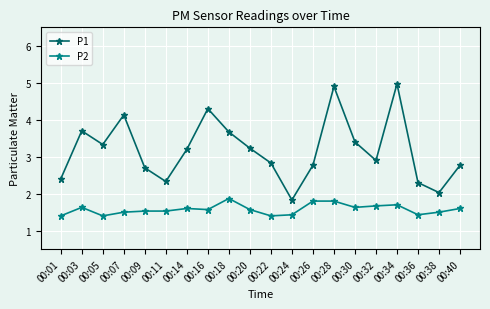

Reading right to left, list all the values displayed in this chart.

P1: 00:40=2.8	00:38=2.0	00:36=2.3	00:34=5.0	00:32=2.9	00:30=3.4	00:28=4.9	00:26=2.8	00:24=1.8	00:22=2.8	00:20=3.2	00:18=3.7	00:16=4.3	00:14=3.2	00:11=2.3	00:09=2.7	00:07=4.1	00:05=3.3	00:03=3.7	00:01=2.4
P2: 00:40=1.6	00:38=1.5	00:36=1.4	00:34=1.7	00:32=1.7	00:30=1.6	00:28=1.8	00:26=1.8	00:24=1.4	00:22=1.4	00:20=1.6	00:18=1.9	00:16=1.6	00:14=1.6	00:11=1.5	00:09=1.5	00:07=1.5	00:05=1.4	00:03=1.6	00:01=1.4